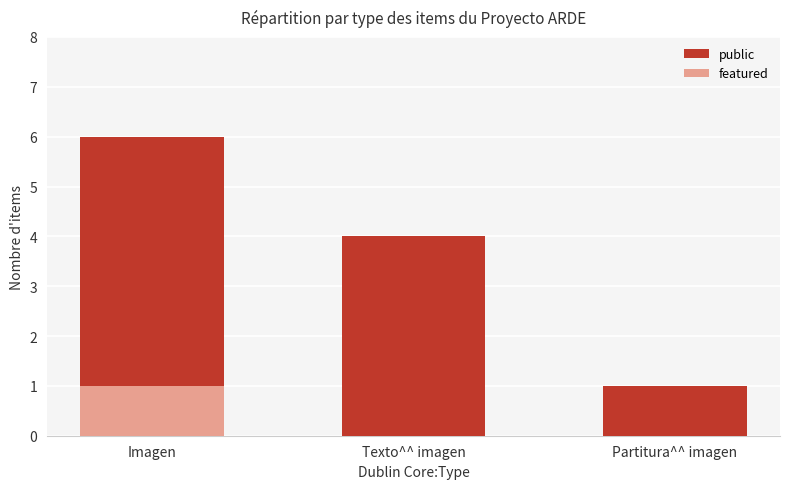

Which category has the lowest value in the featured series?

Texto^^ imagen